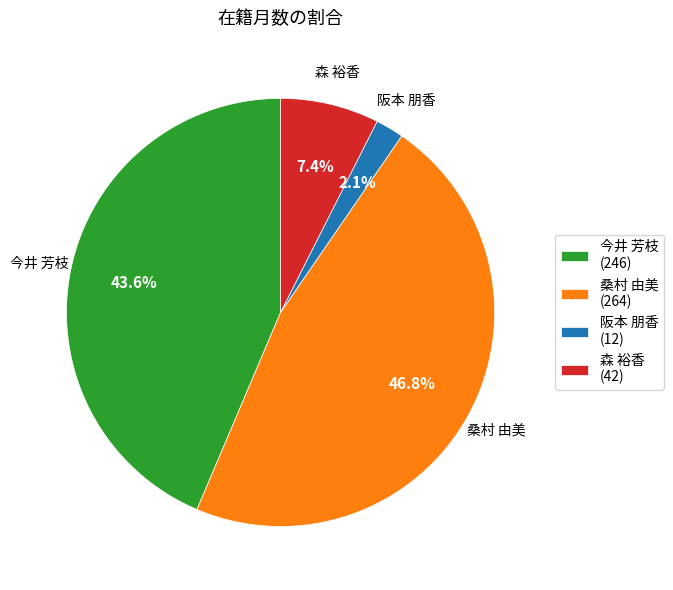

What is the largest slice in the pie chart?

桑村 由美